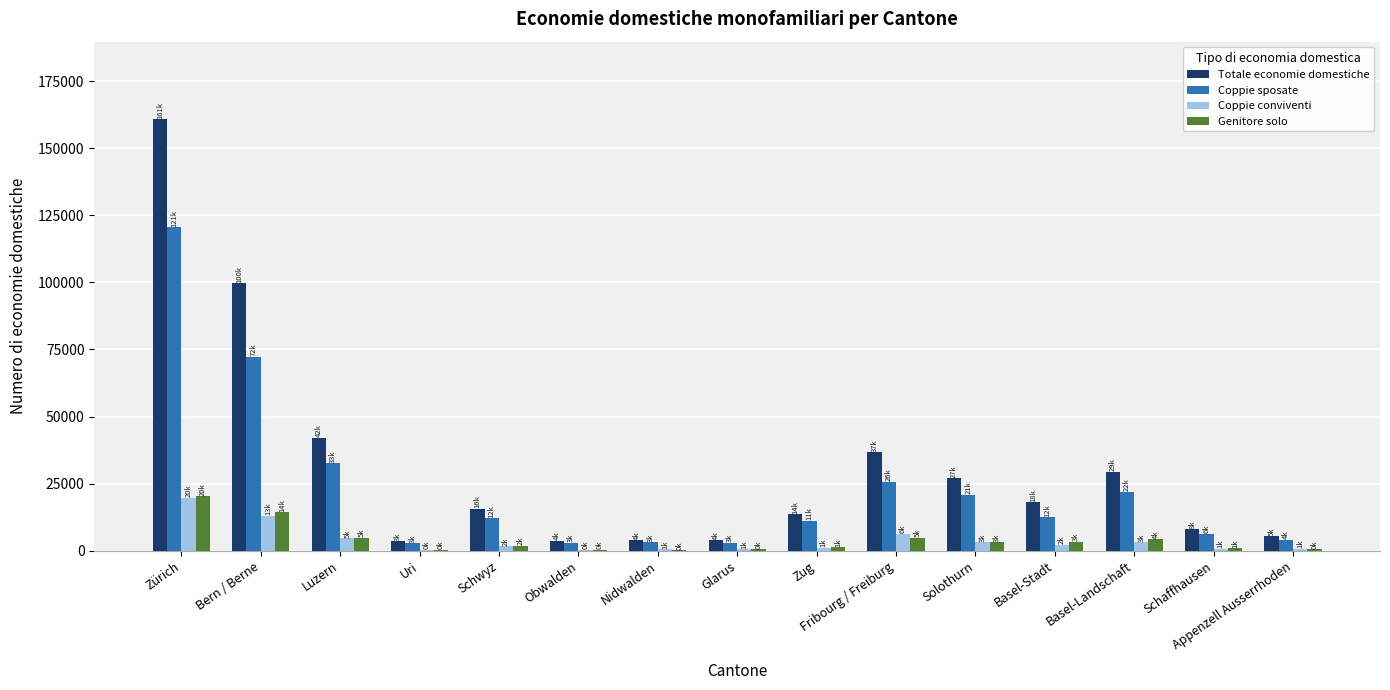

What are all the series names shown in the legend?

Totale economie domestiche, Coppie sposate, Coppie conviventi, Genitore solo